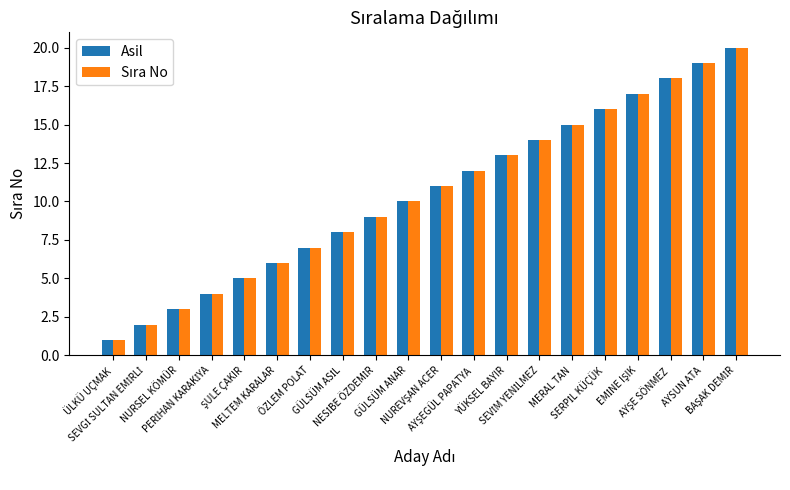

What is the maximum value shown in the chart?

20